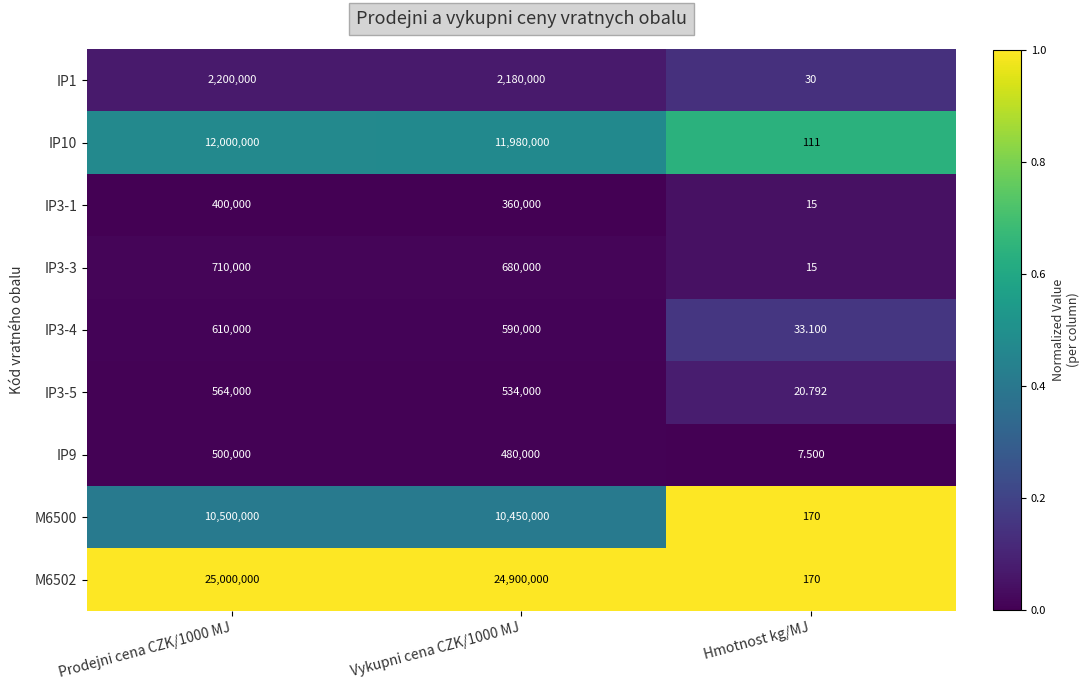

Is the value of M6500 at Prodejni cena CZK/1000 MJ greater than the value of IP3-1 at Vykupni cena CZK/1000 MJ?

Yes